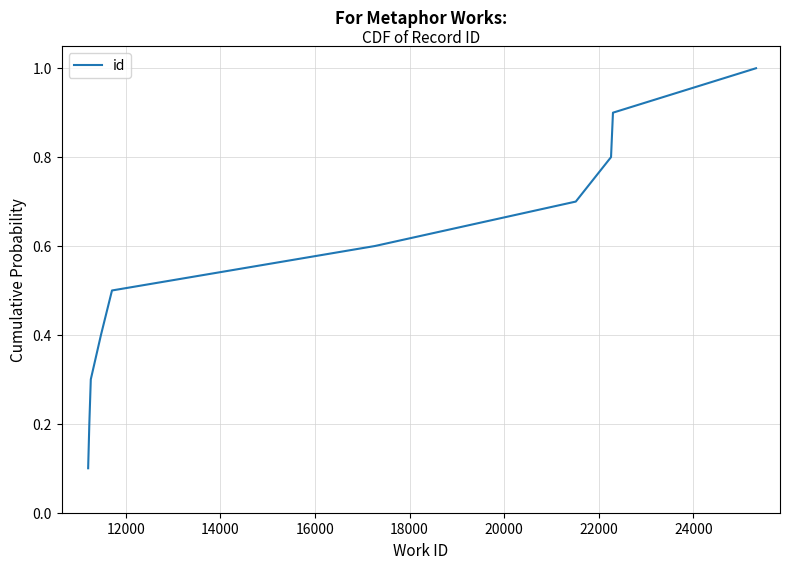

What is the difference between the maximum and minimum values?

0.9